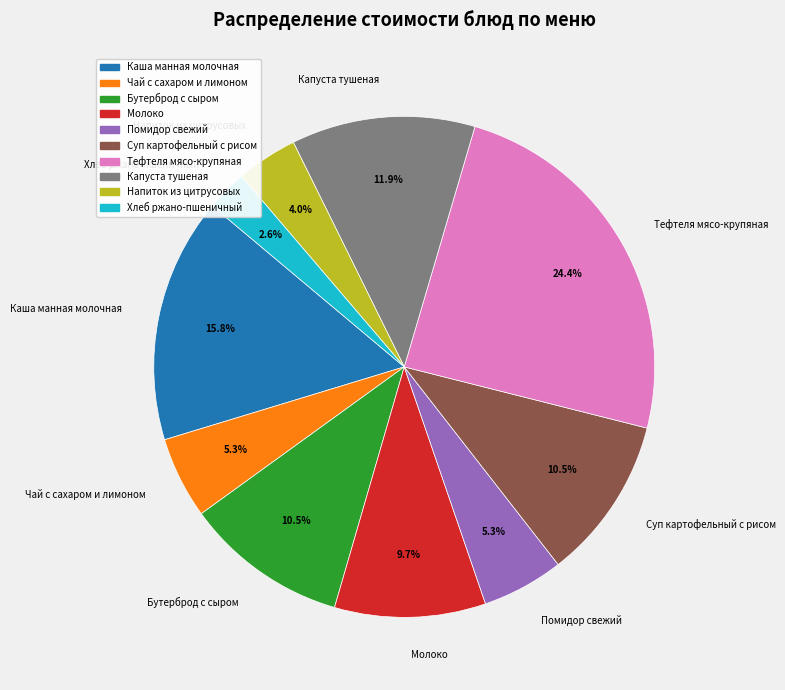

Which has a higher value, Капуста тушеная or Тефтеля мясо-крупяная?

Тефтеля мясо-крупяная